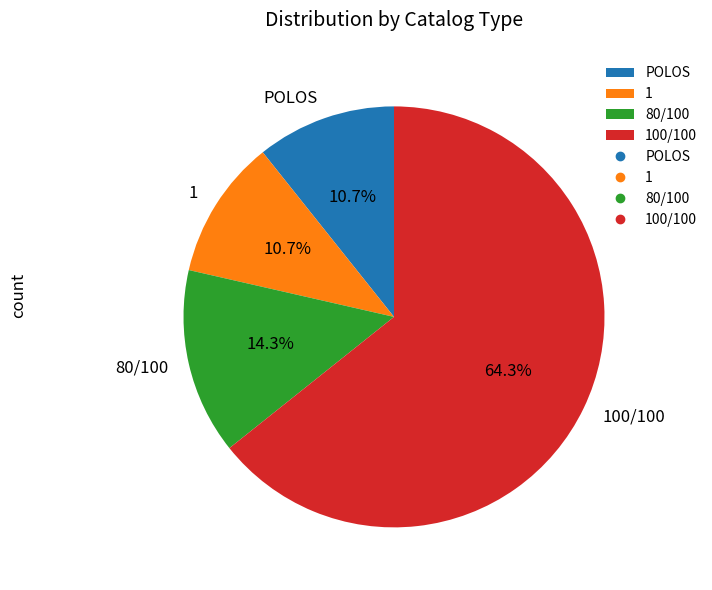

To the nearest percent, what is the combined percentage of 80/100 and 100/100?

79%